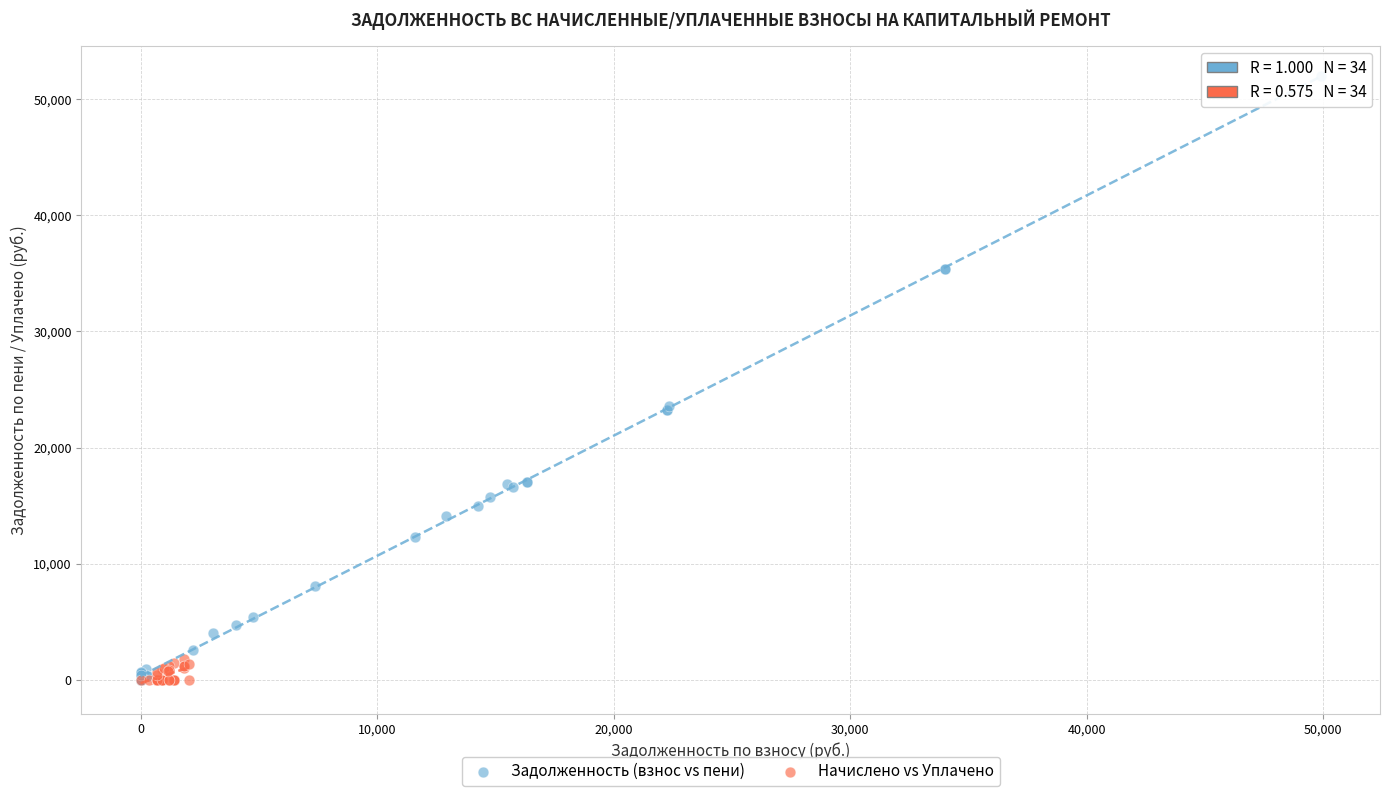

Which series has the largest Y range (max minus min)?

Задолженность (взнос vs пени)